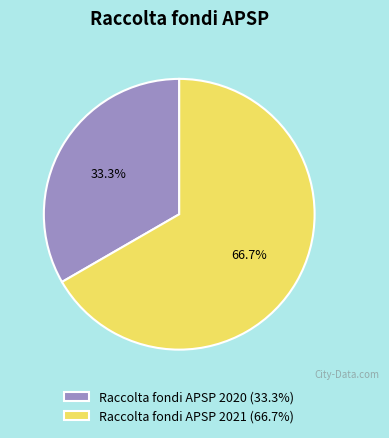

To the nearest percent, what is the combined percentage of Raccolta fondi APSP 2020 and Raccolta fondi APSP 2021?

100%